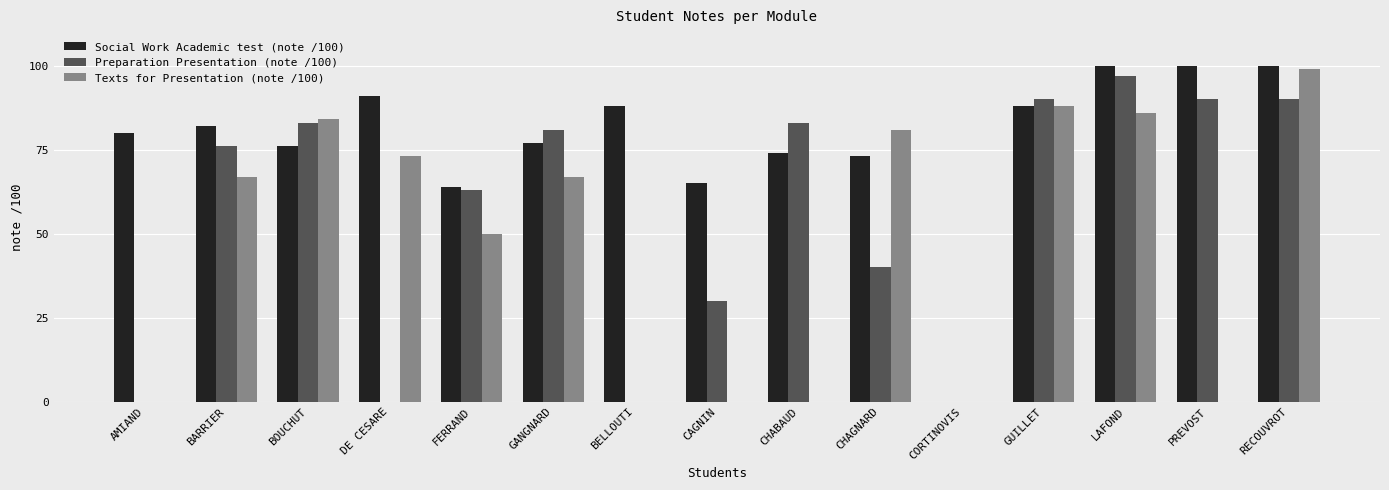

Is the value of Social Work Academic test (note /100) at GUILLET greater than the value of Preparation Presentation (note /100) at LAFOND?

No